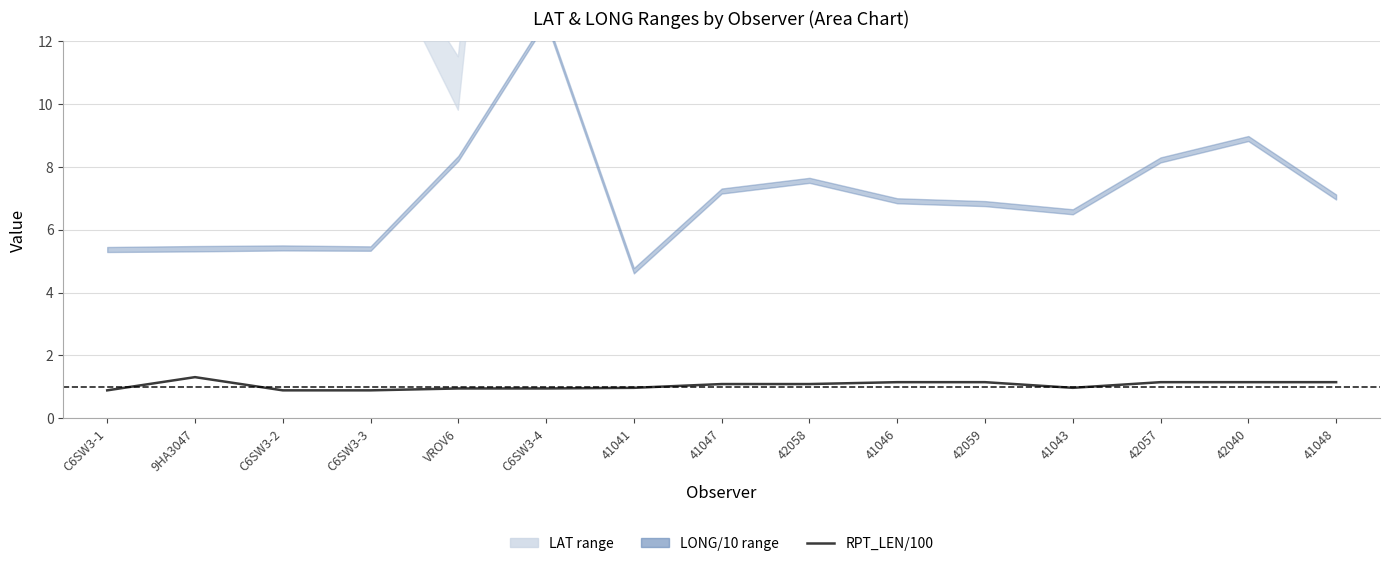

Between 42059 and 41047, which is larger?

42059